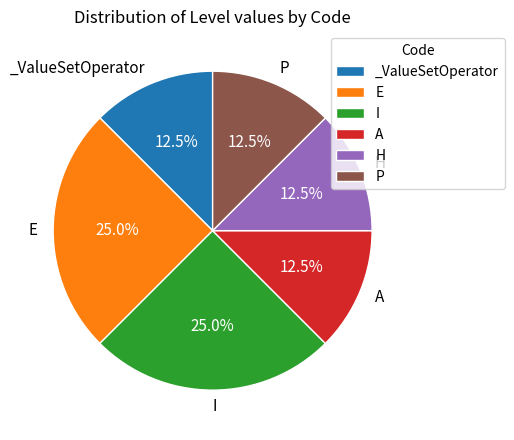

How much of the chart is everything except P?

87.5%